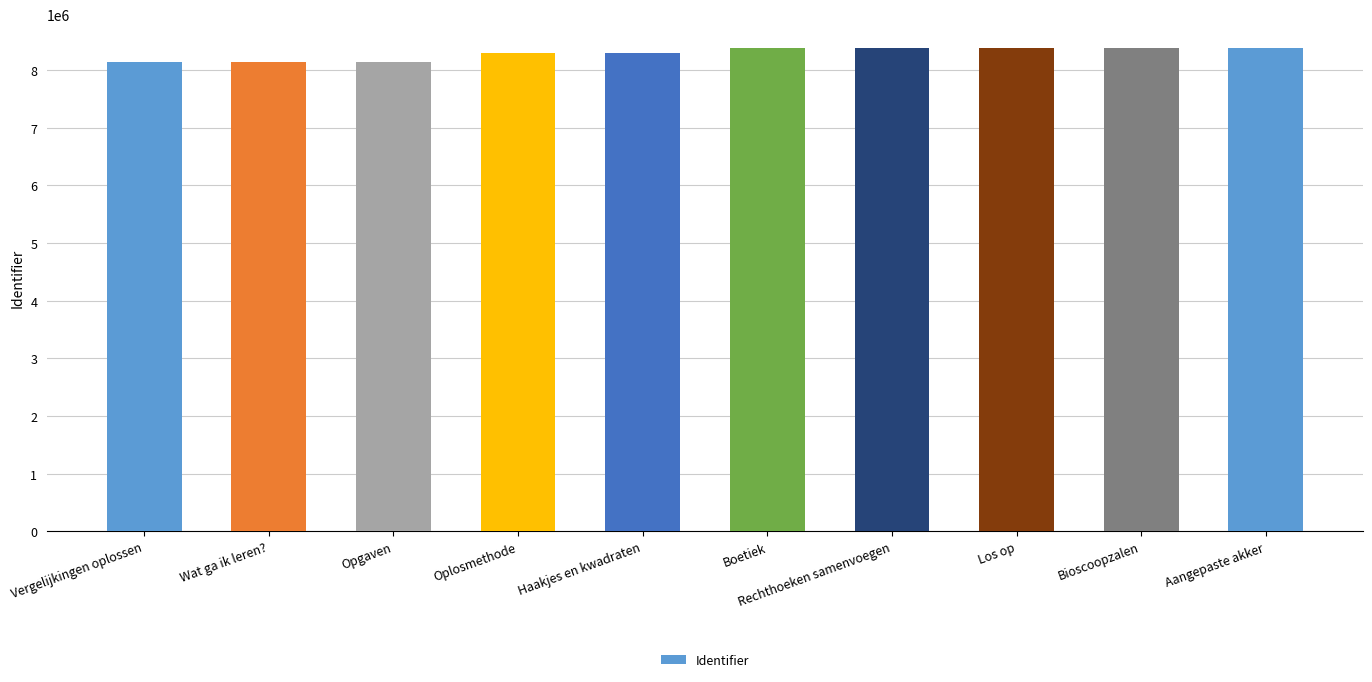

What is the minimum value shown in the chart?

8141773